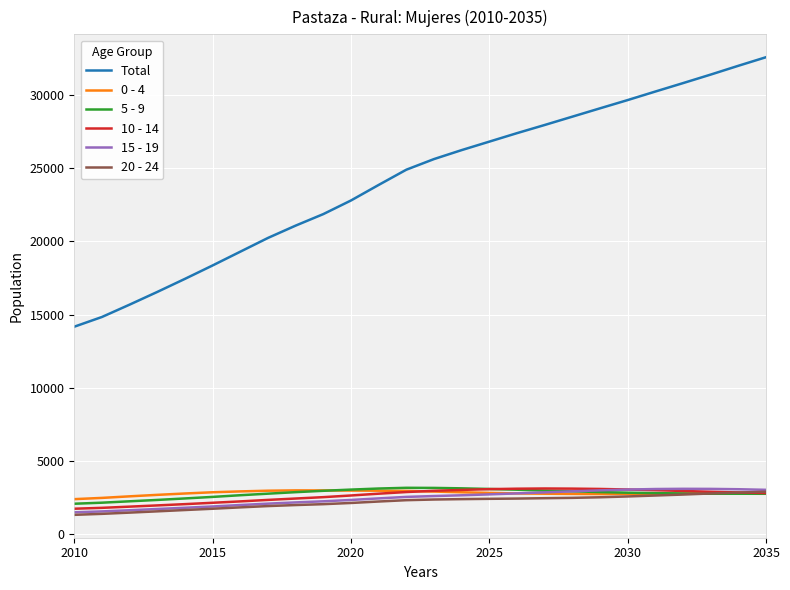

Which series has the widest spread of values?

Total